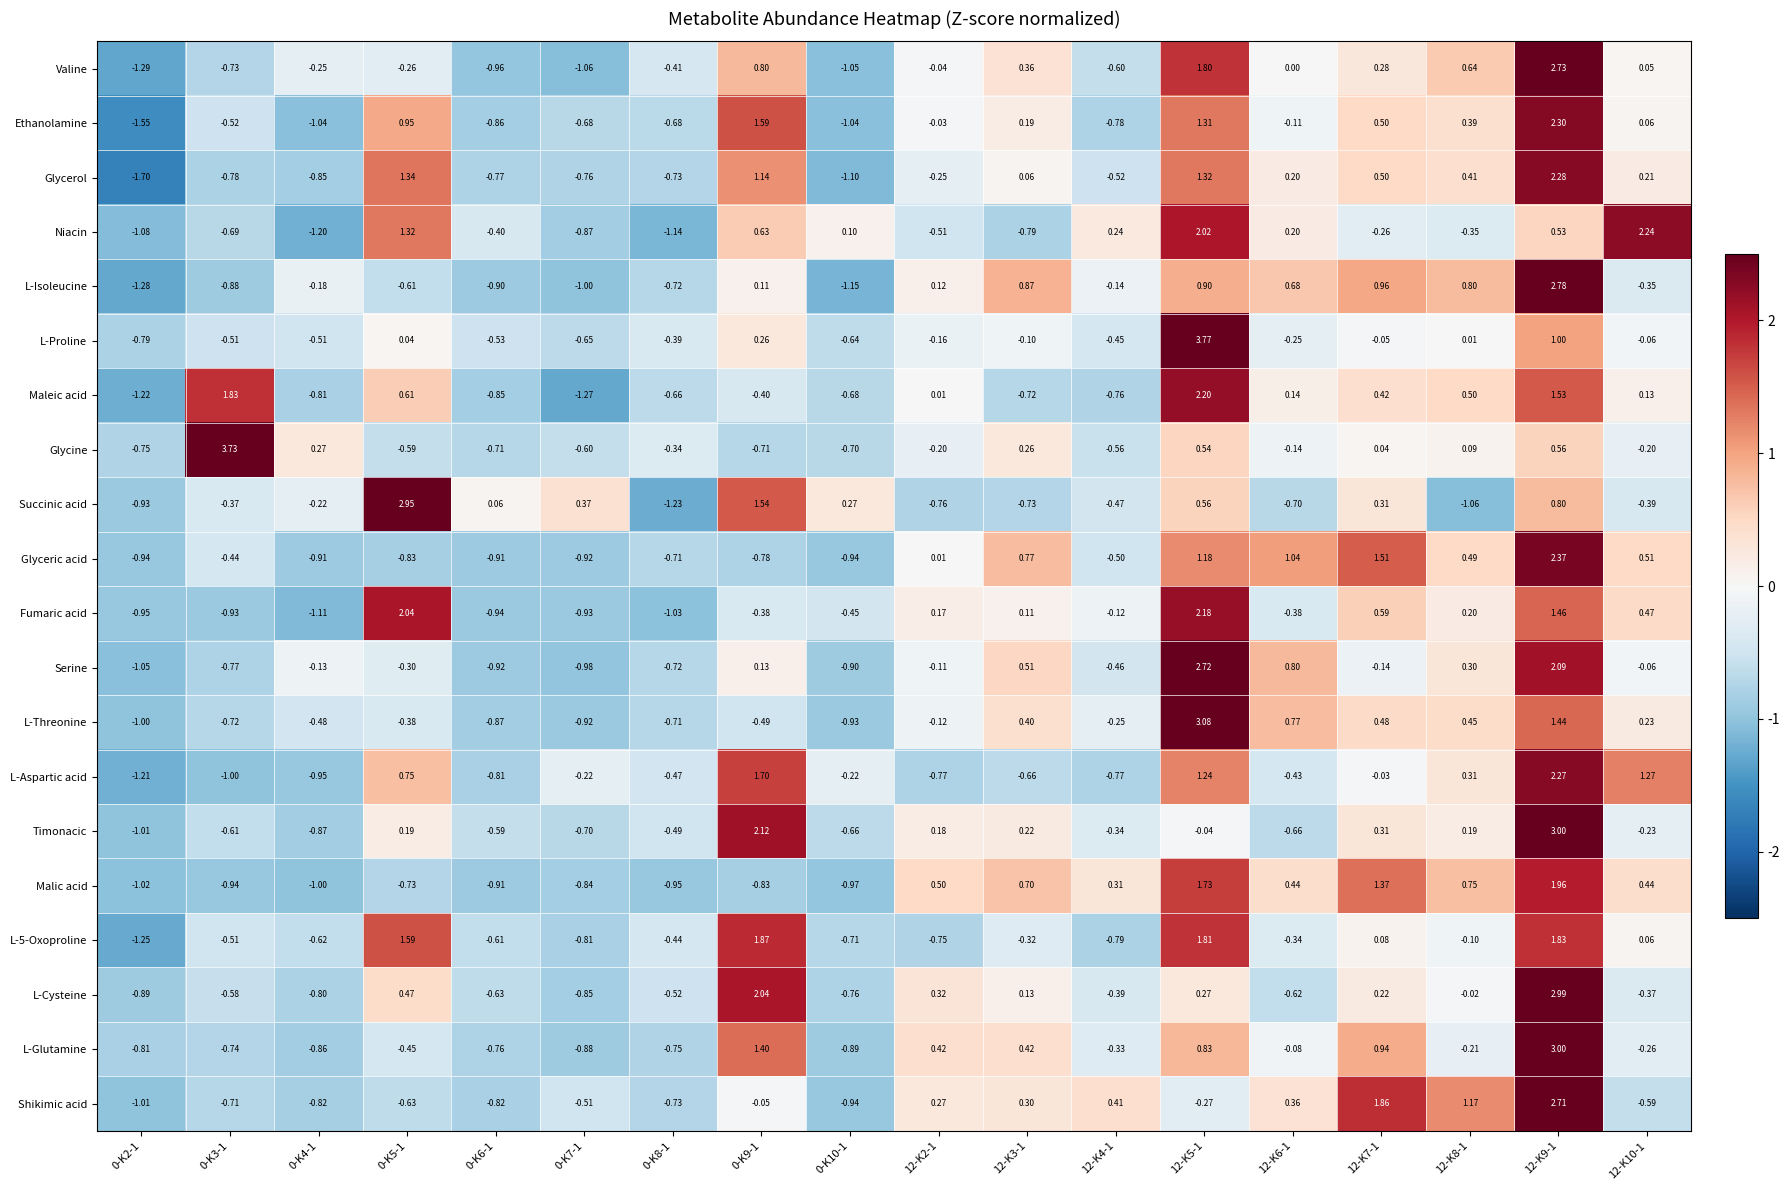

How many values in Shikimic acid are below zero?

11